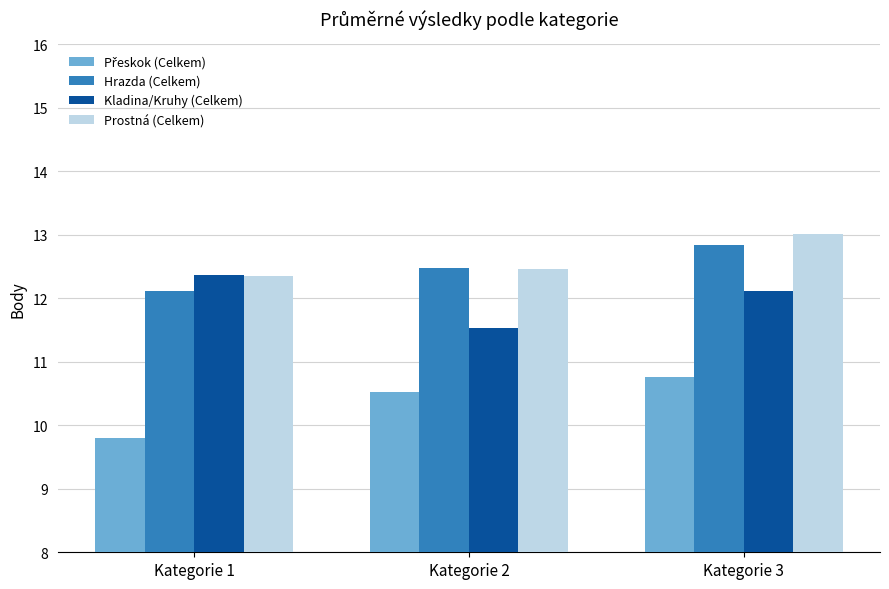

Count the Hrazda (Celkem) values in the range 12 to 13.

3